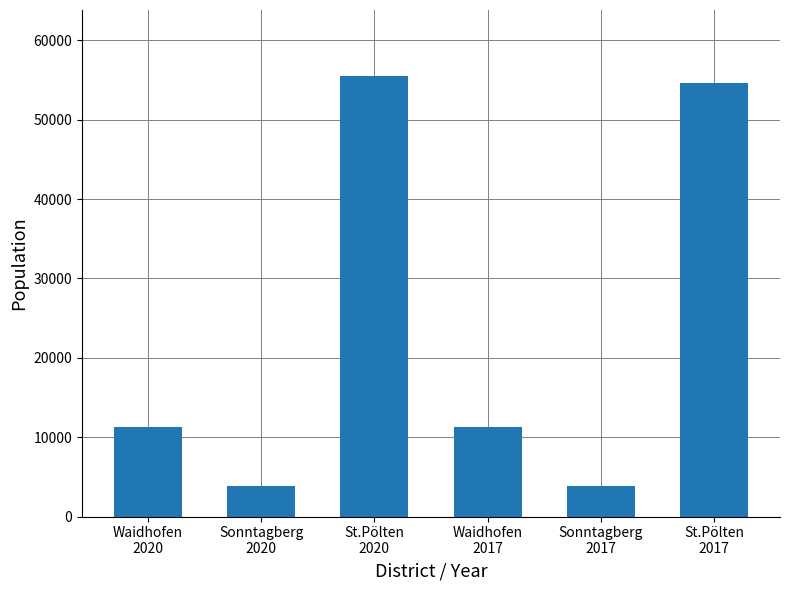

Between Sonntagberg
2017 and Waidhofen
2020, which is larger?

Waidhofen
2020